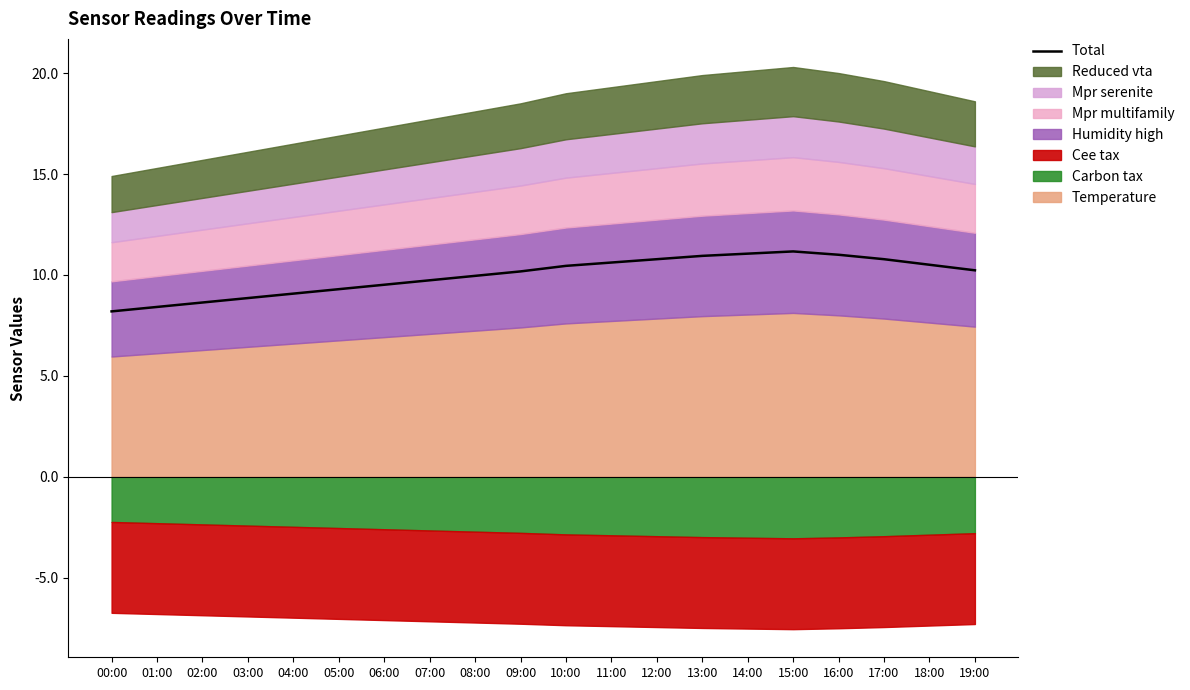

What value does the data have at 10:00?

10.5